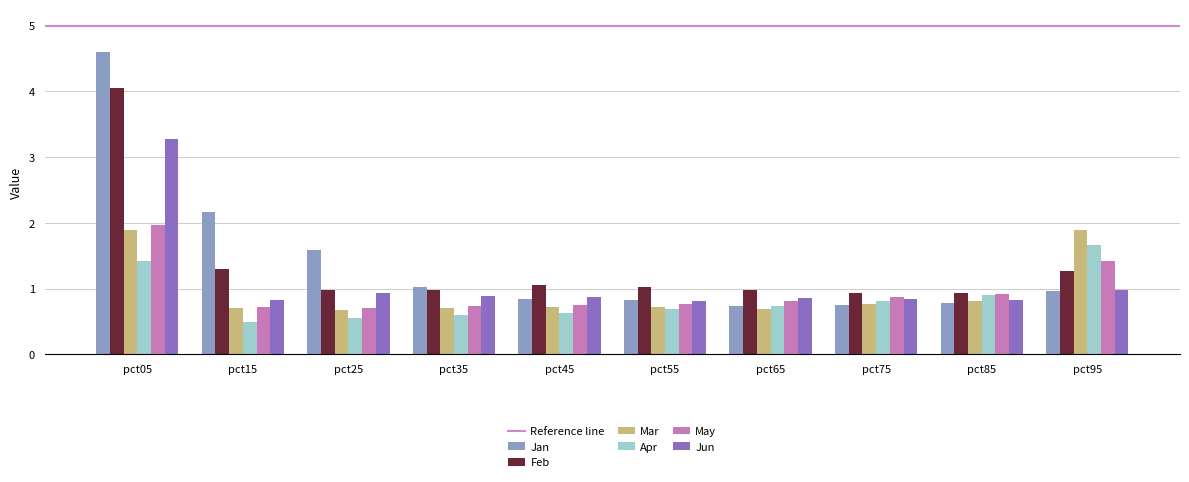

Is it true that Jan equals 1.2 at pct45?

False